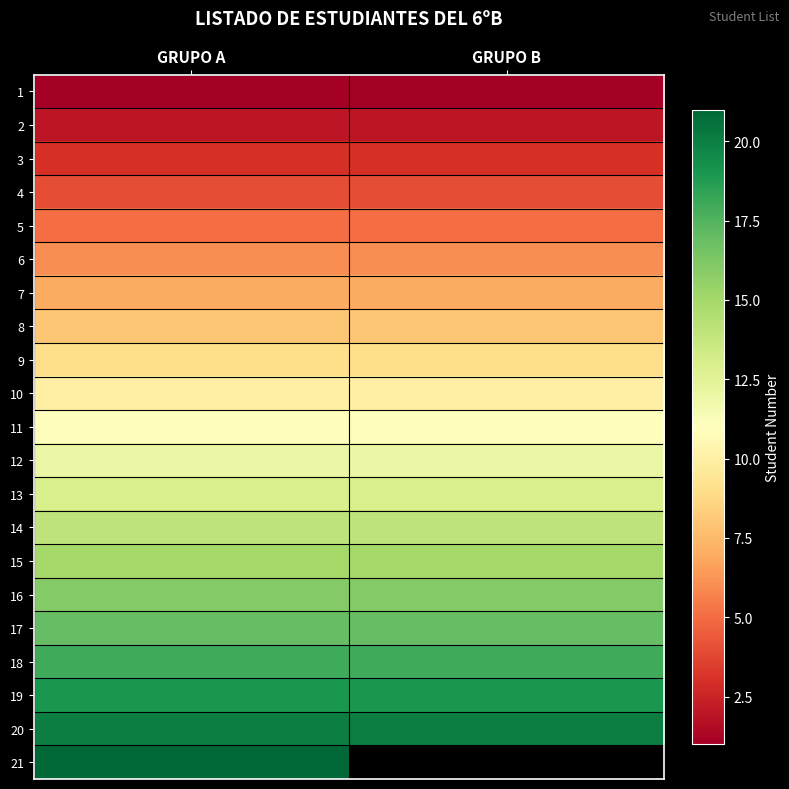

Between GRUPO B and GRUPO A, which is larger?

GRUPO B